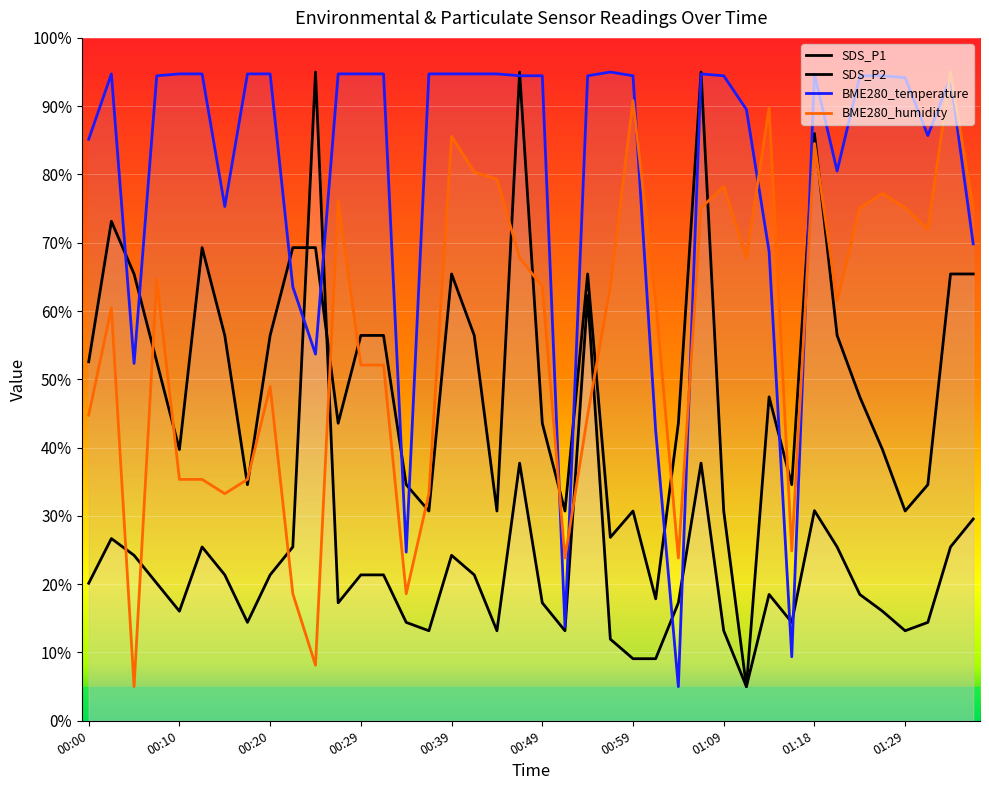

Is the value of BME280_humidity at 00:22 greater than the value of SDS_P1 at 01:21?

No